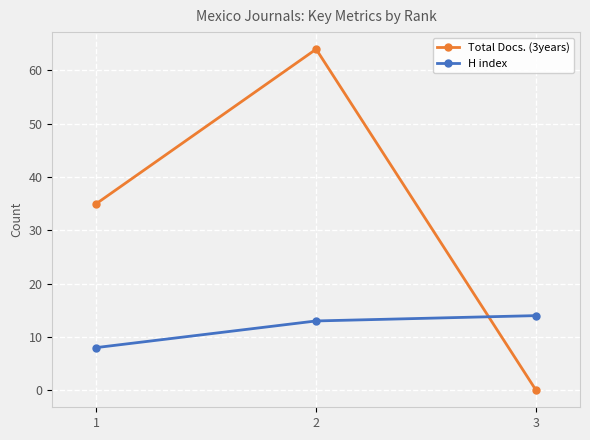

What are all the series names shown in the legend?

Total Docs. (3years), H index